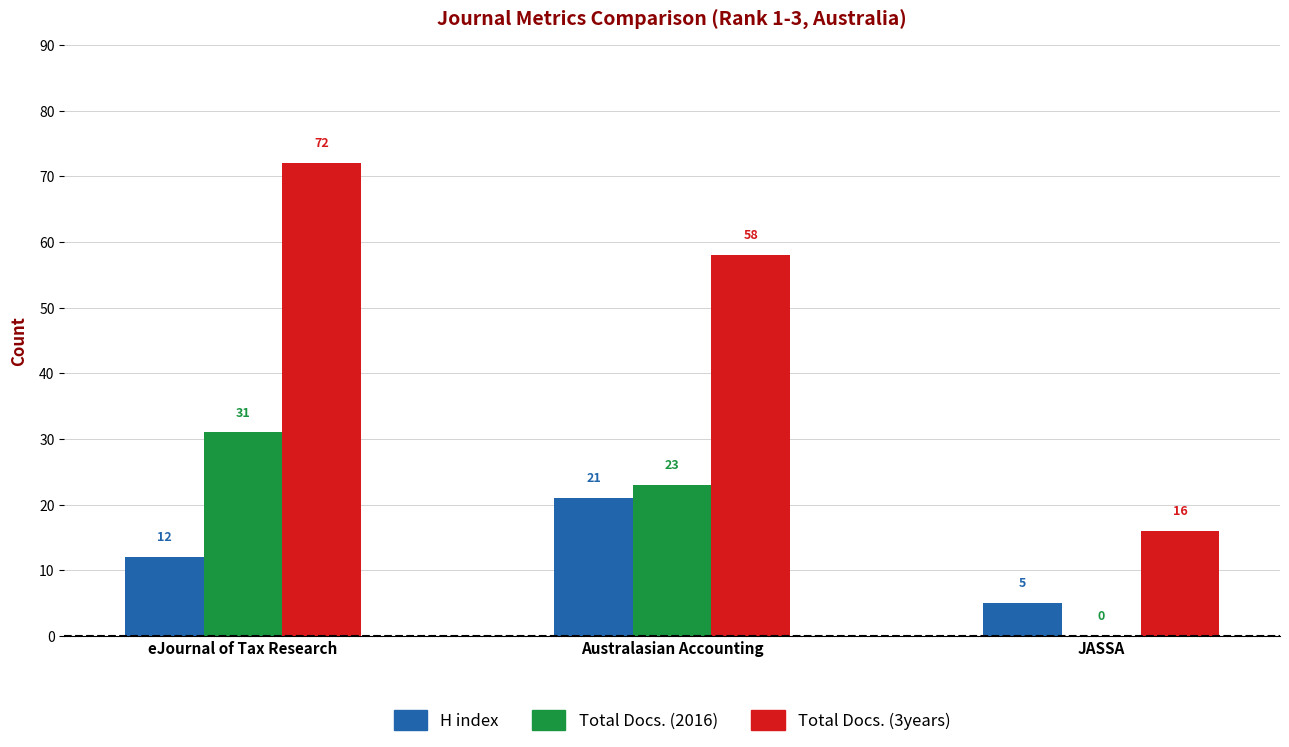

Reading right to left, list all the values displayed in this chart.

H index: 5	21	12
Total Docs. (2016): 0	23	31
Total Docs. (3years): 16	58	72